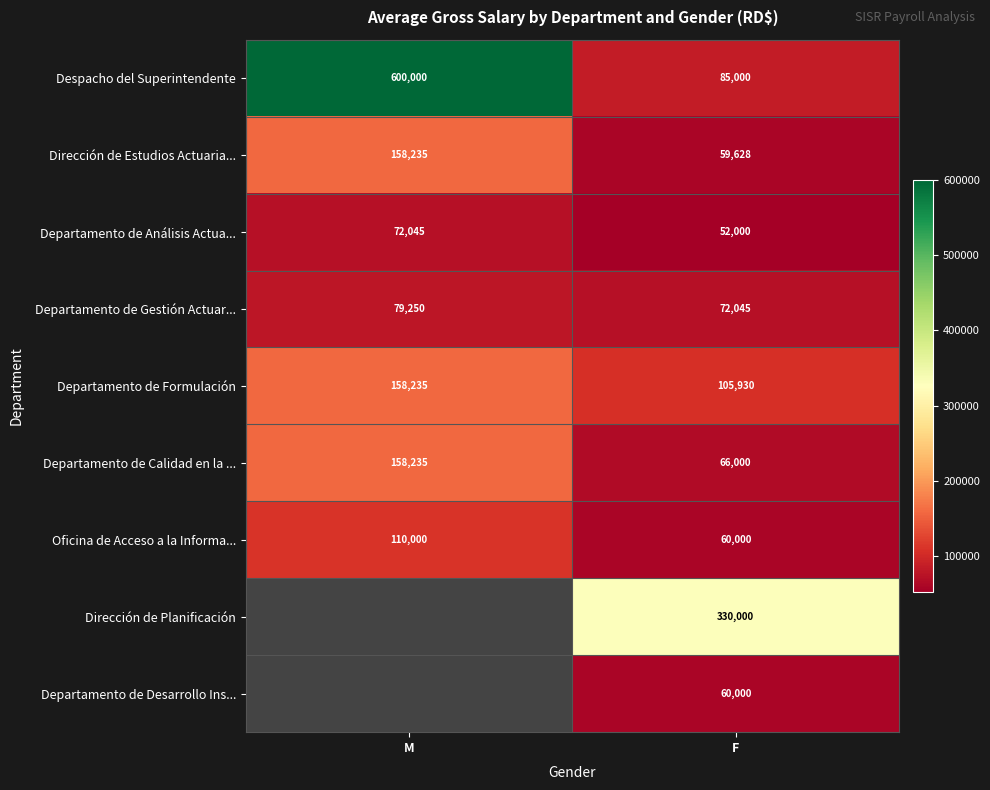

Which has a higher value, M or F?

M